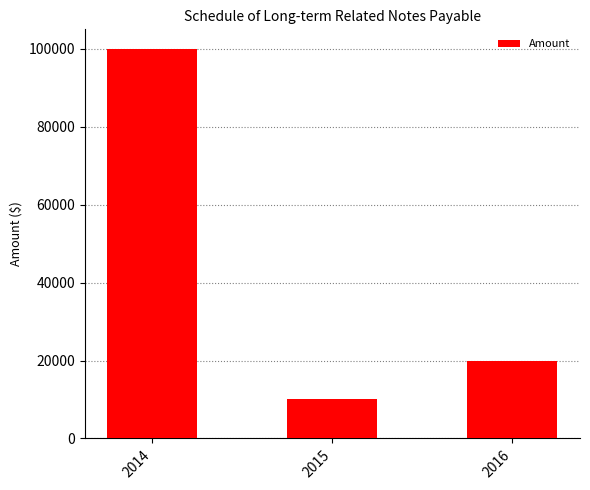

True or false: the data shows 20000 at 2016.

True